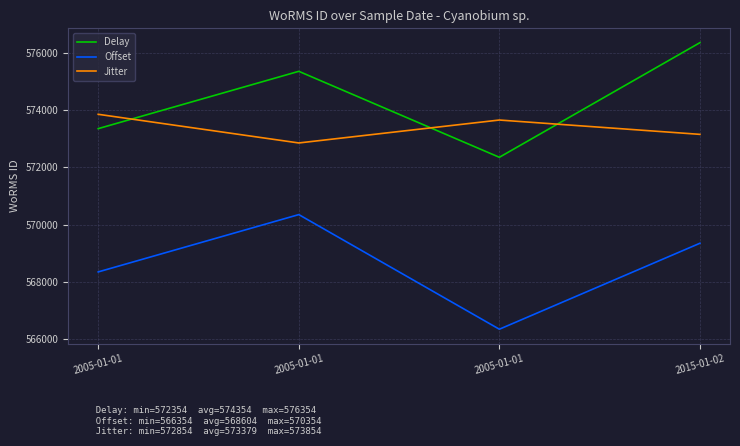

Is the value of Delay at 2005-01-01 greater than the value of Jitter at 2005-01-01?

No